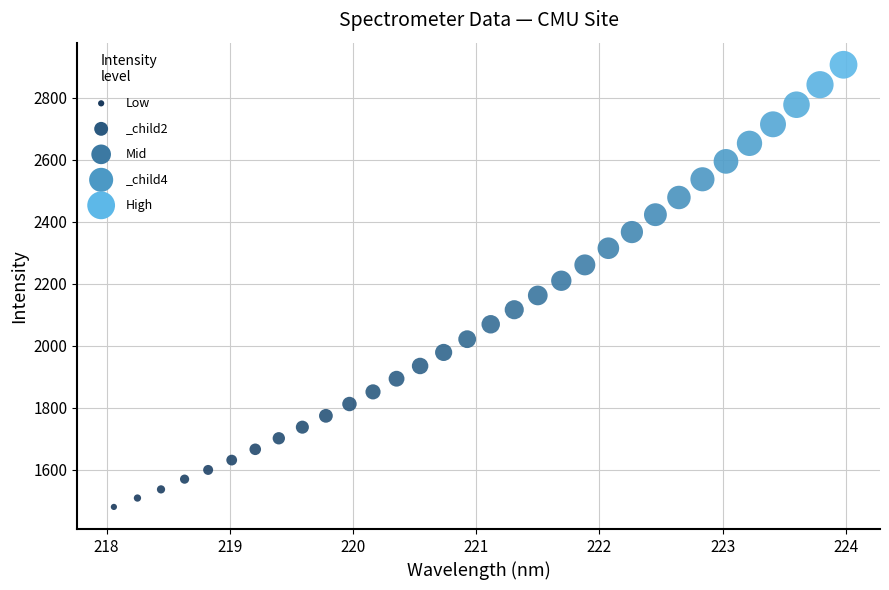

What is the range of Y values (max minus min)?

1427.6